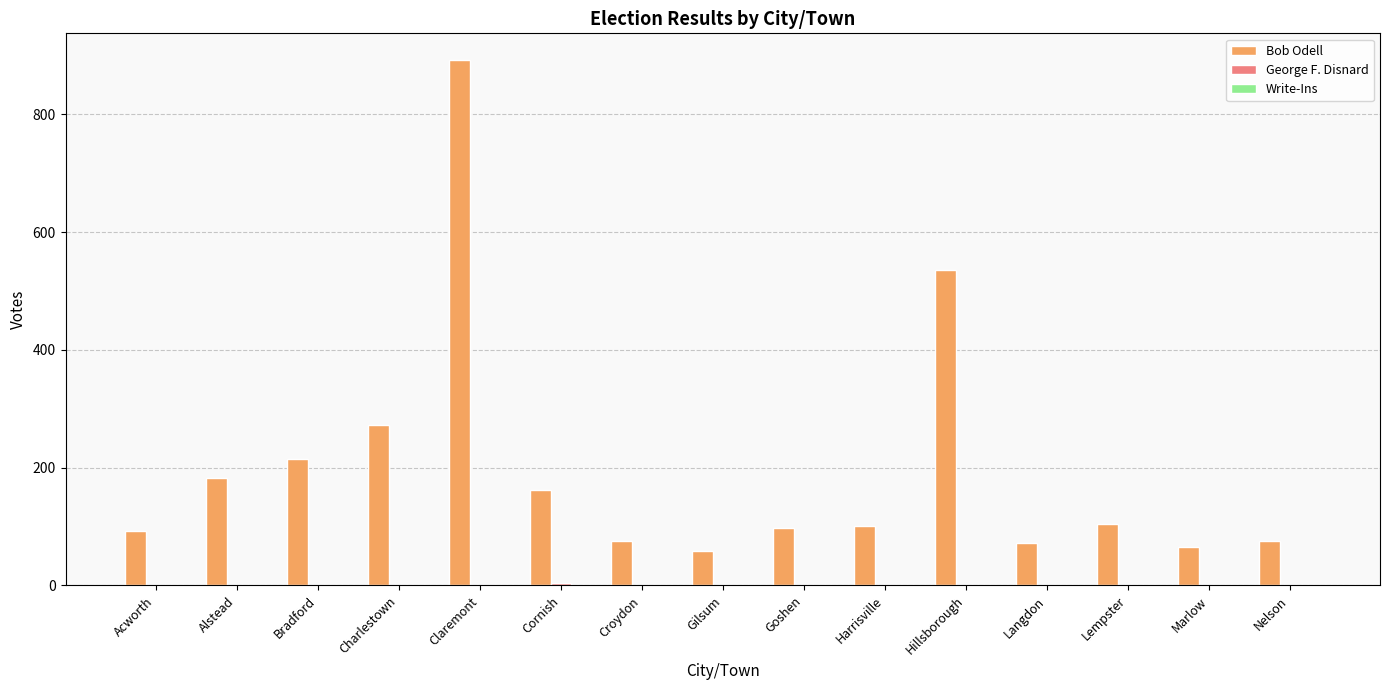

Which series changed the most between Goshen and Marlow?

Bob Odell